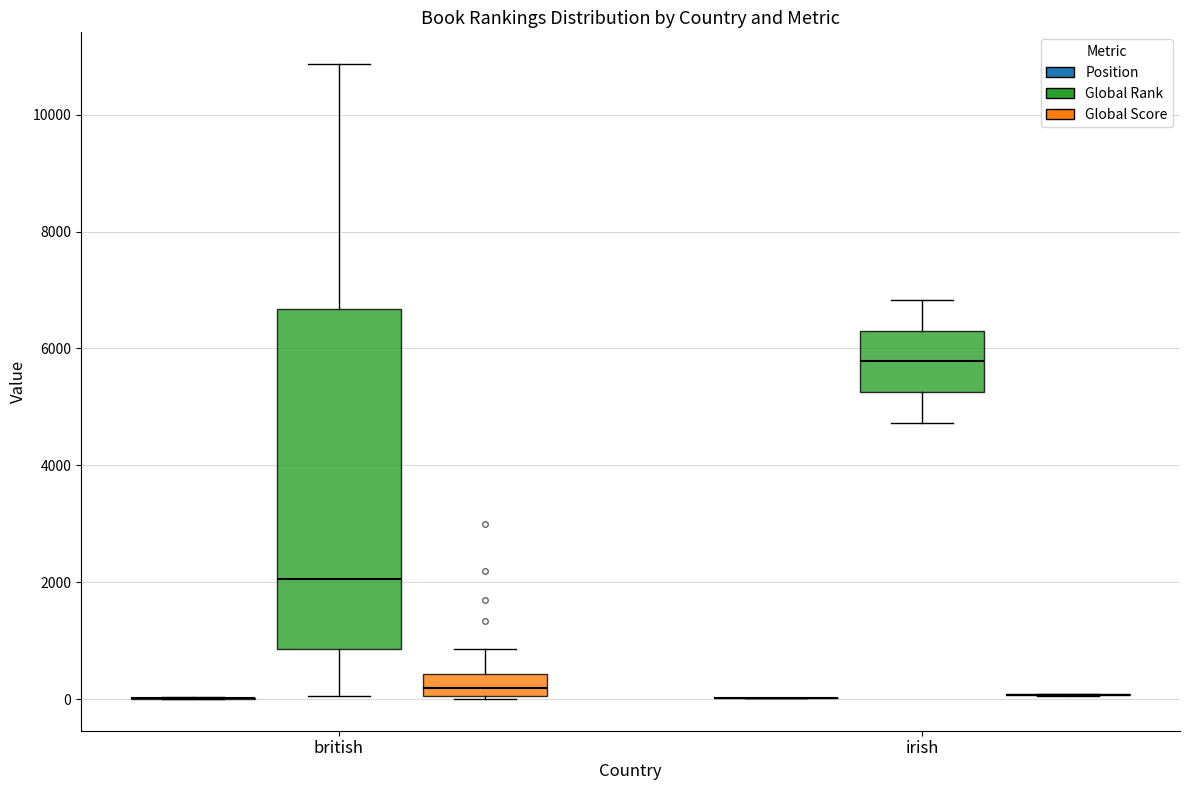

Reading left to right, read every box against the y-axis: the position of its median line, the range the box covers, and the ends of its whiskers. The values are not printed on the chart, so give them approximately, as read against the axis.

british (Position): box collapsed to a line at 0, whiskers 0 to 0
british (Global Rank): median 2000, box 800 to 6600, whiskers 0 to 10800
british (Global Score): median 200, box 0 to 400, whiskers 0 to 800
irish (Position): box collapsed to a line at 0, whiskers 0 to 0
irish (Global Rank): median 5800, box 5200 to 6400, whiskers 4800 to 6800
irish (Global Score): box collapsed to a line at 0, whiskers 0 to 0